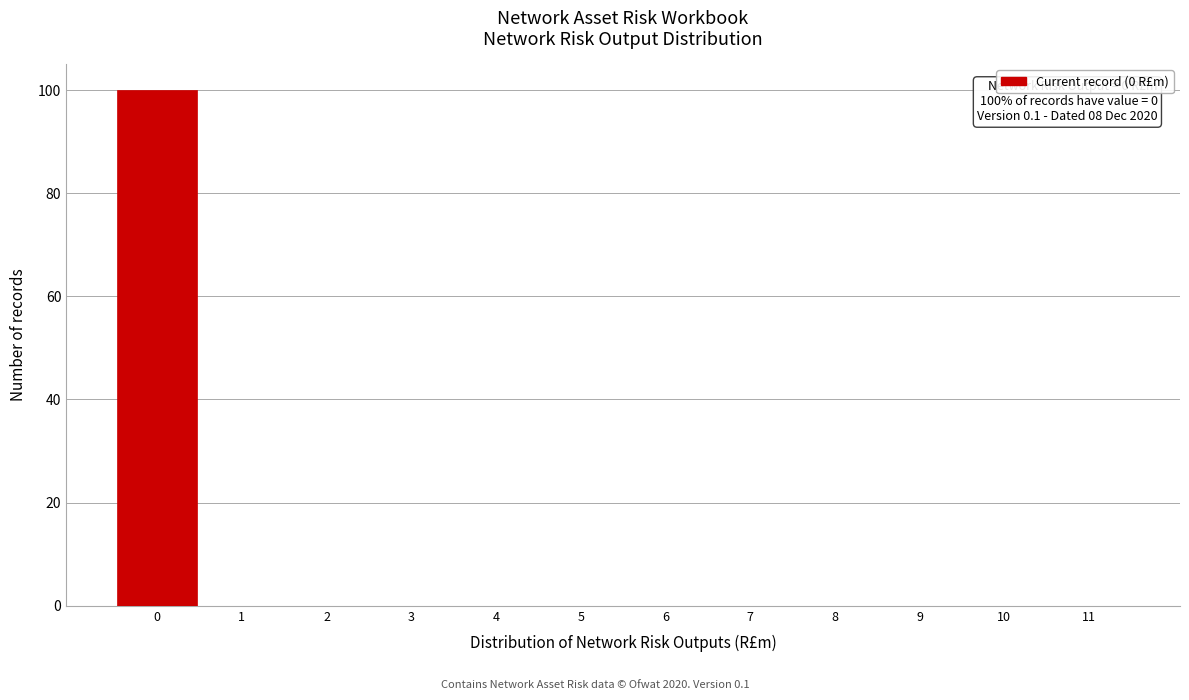

Over which range of the x-axis is the bar tallest?

-0.5 to 0.5